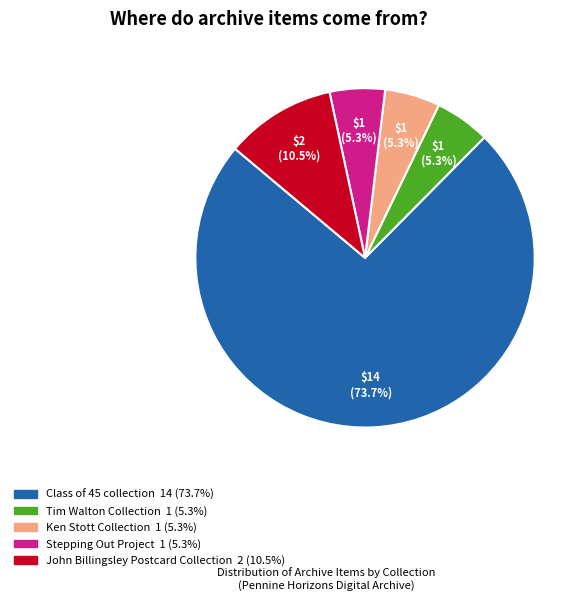

Is there any slice that represents more than half of the pie?

Yes